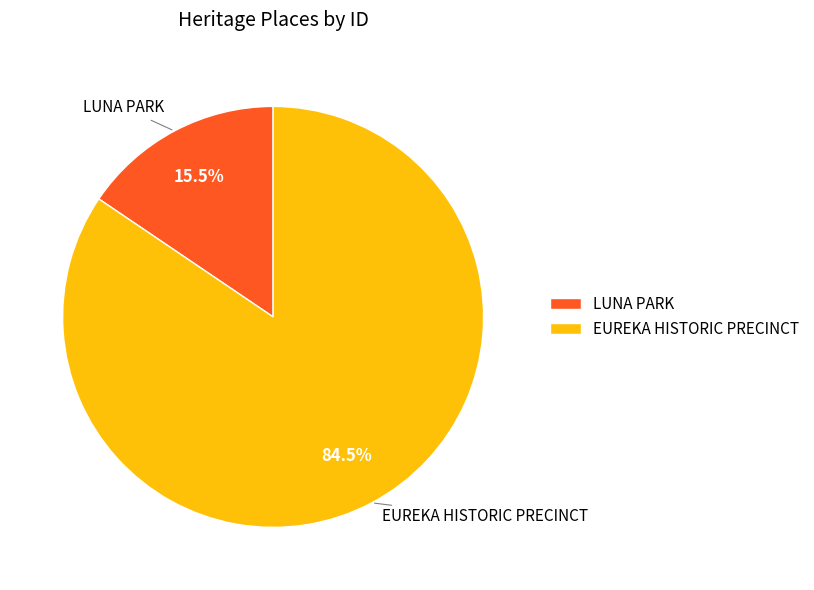

Does LUNA PARK account for over 50% of the chart?

No